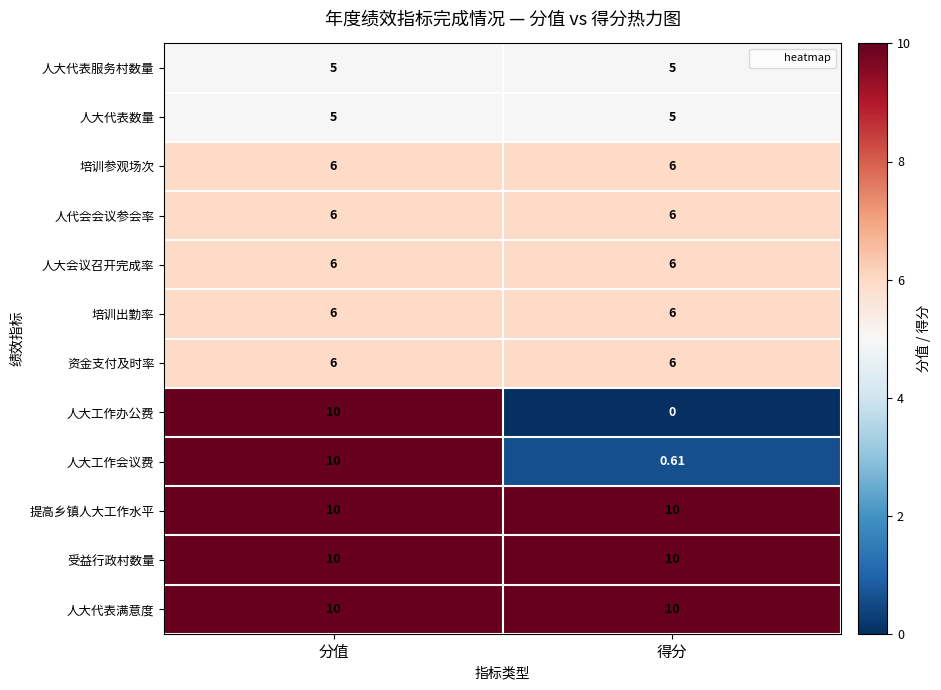

What is the maximum value shown in the chart?

10.0